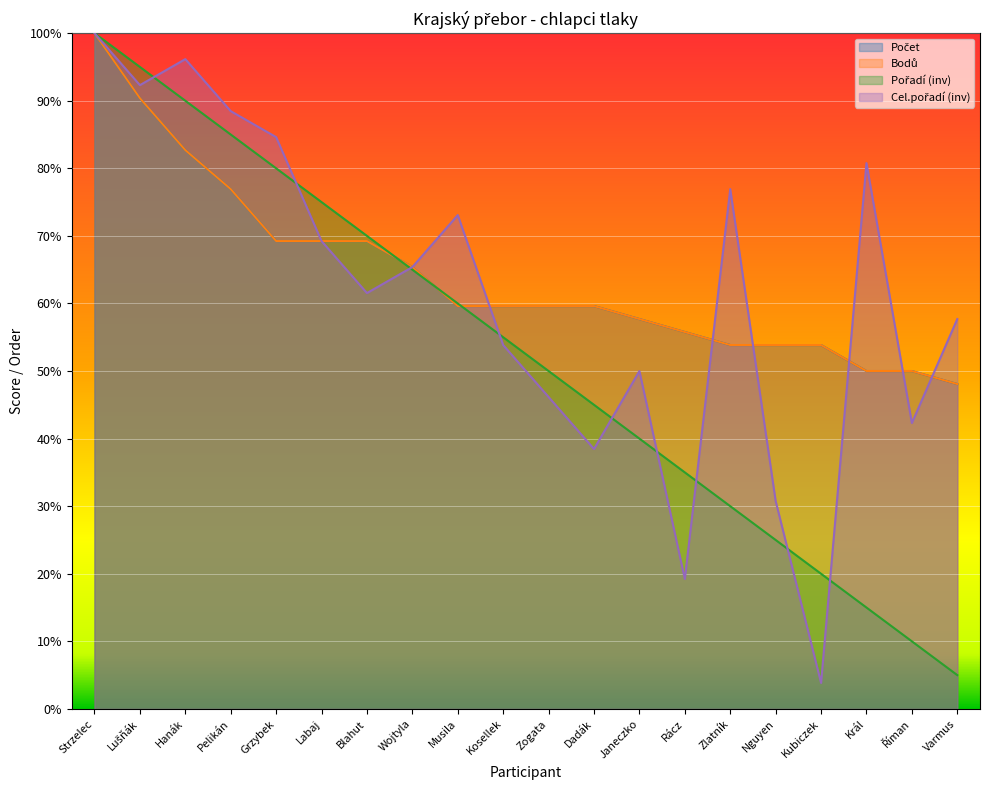

How many lines are shown in the chart?

4